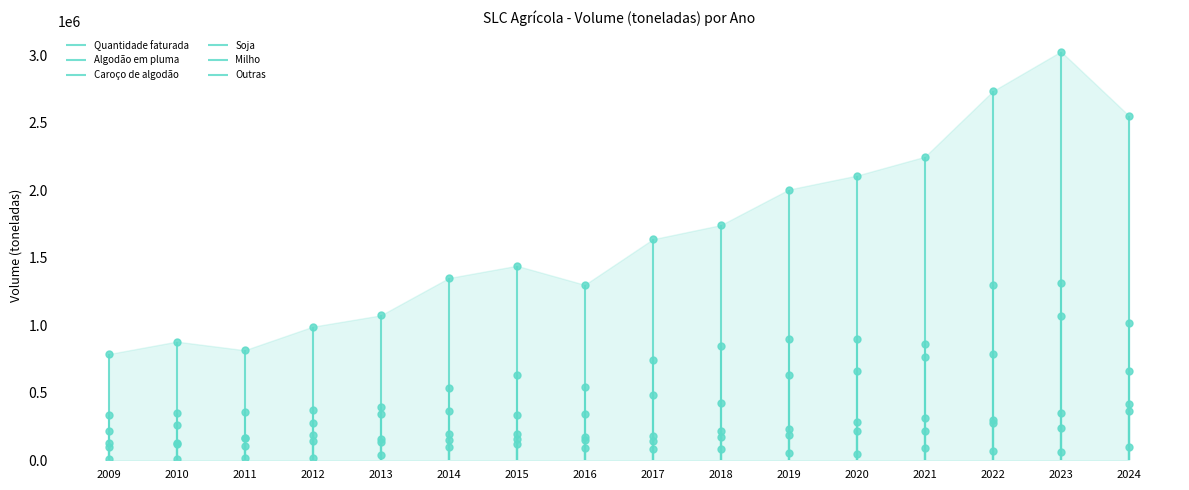

What are all the series names shown in the legend?

Quantidade faturada, Algodão em pluma, Caroço de algodão, Soja, Milho, Outras